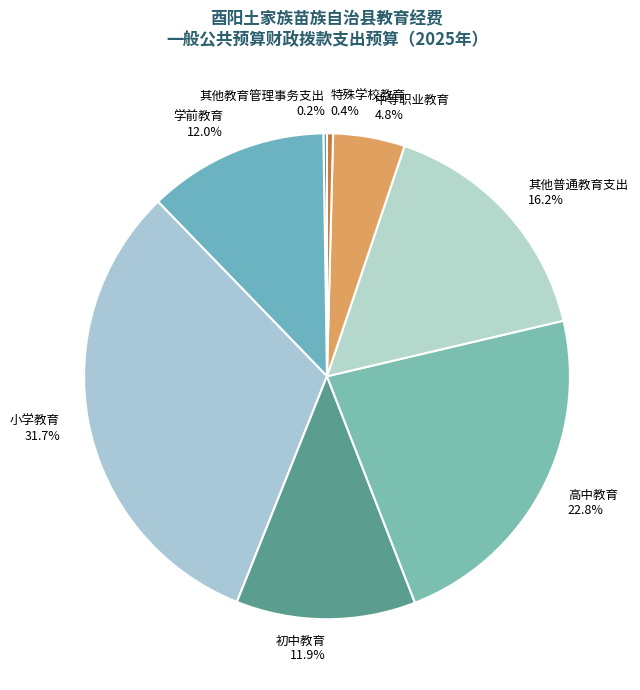

Which slice is the smallest?

其他教育管理事务支出